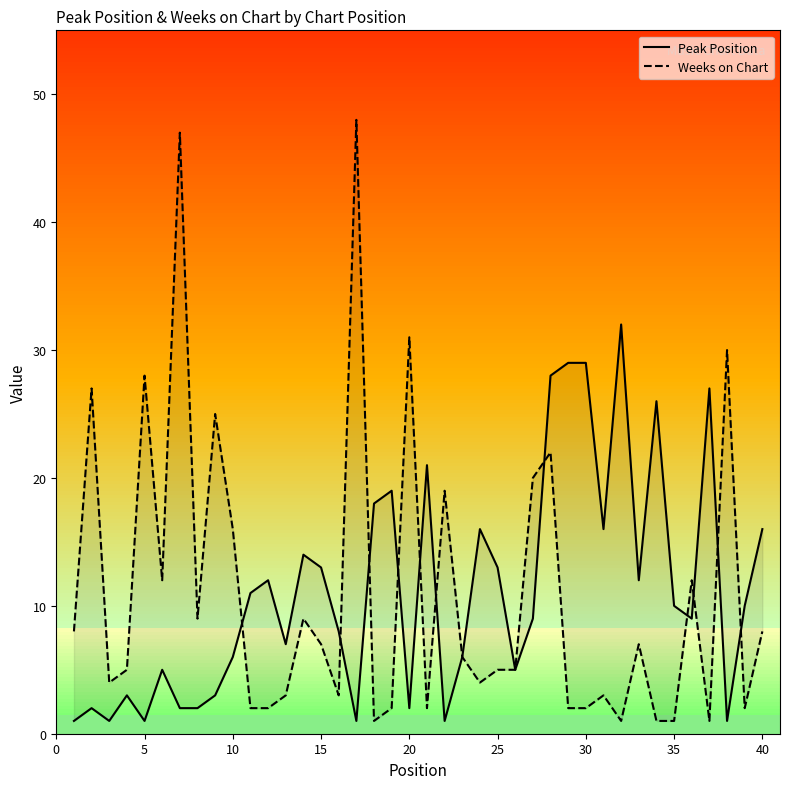

True or false: Weeks on Chart has more than 0 points higher than both neighbors.

True